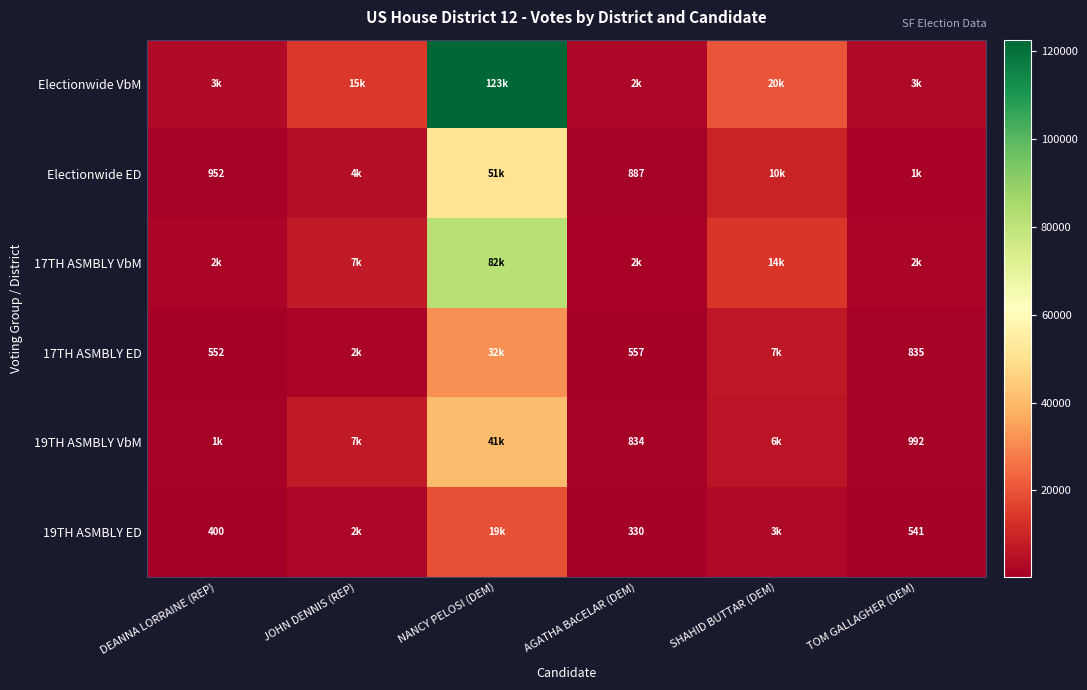

What is the difference between the 19TH ASMBLY ED values at AGATHA BACELAR (DEM) and TOM GALLAGHER (DEM)?

211